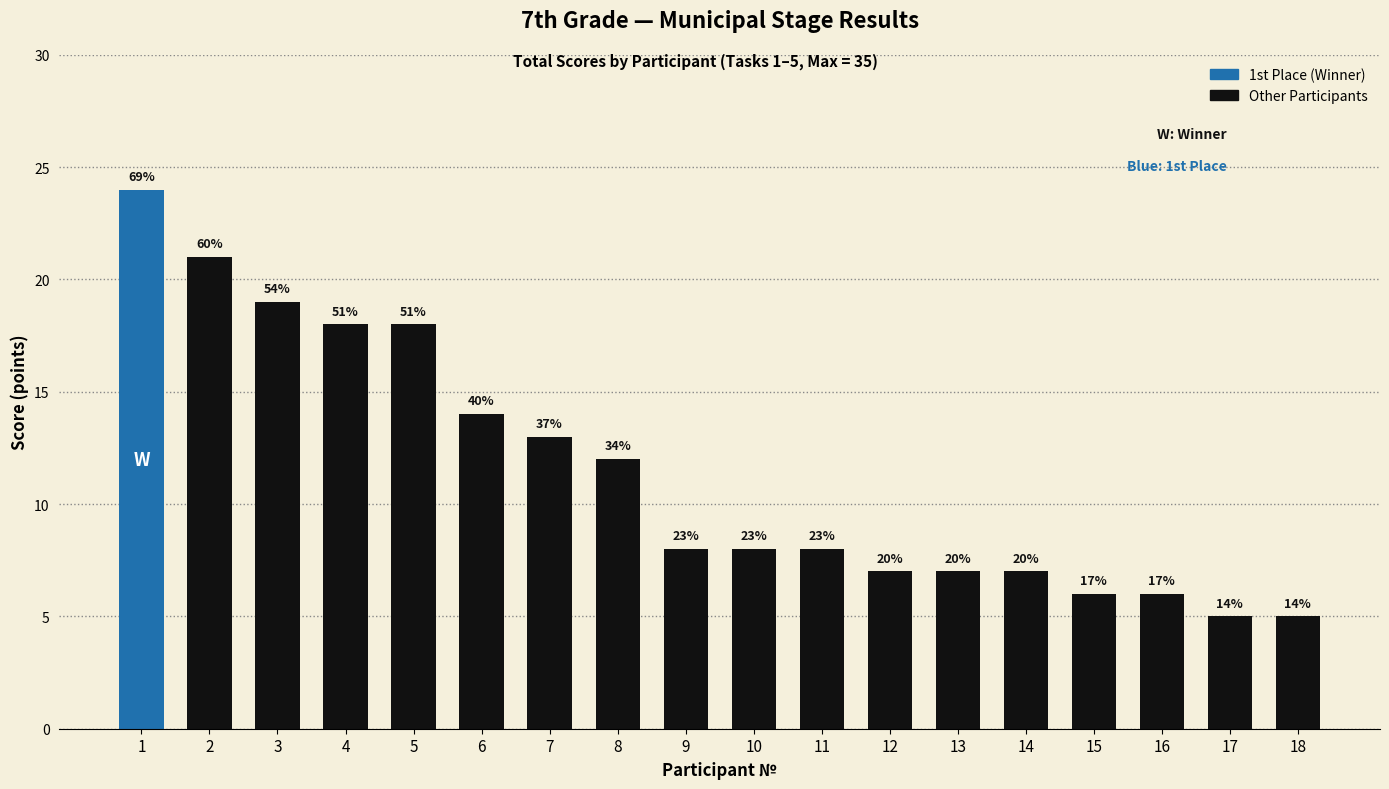

List the labels in order of value, smallest first.

17, 18, 15, 16, 12, 13, 14, 9, 10, 11, 8, 7, 6, 4, 5, 3, 2, 1